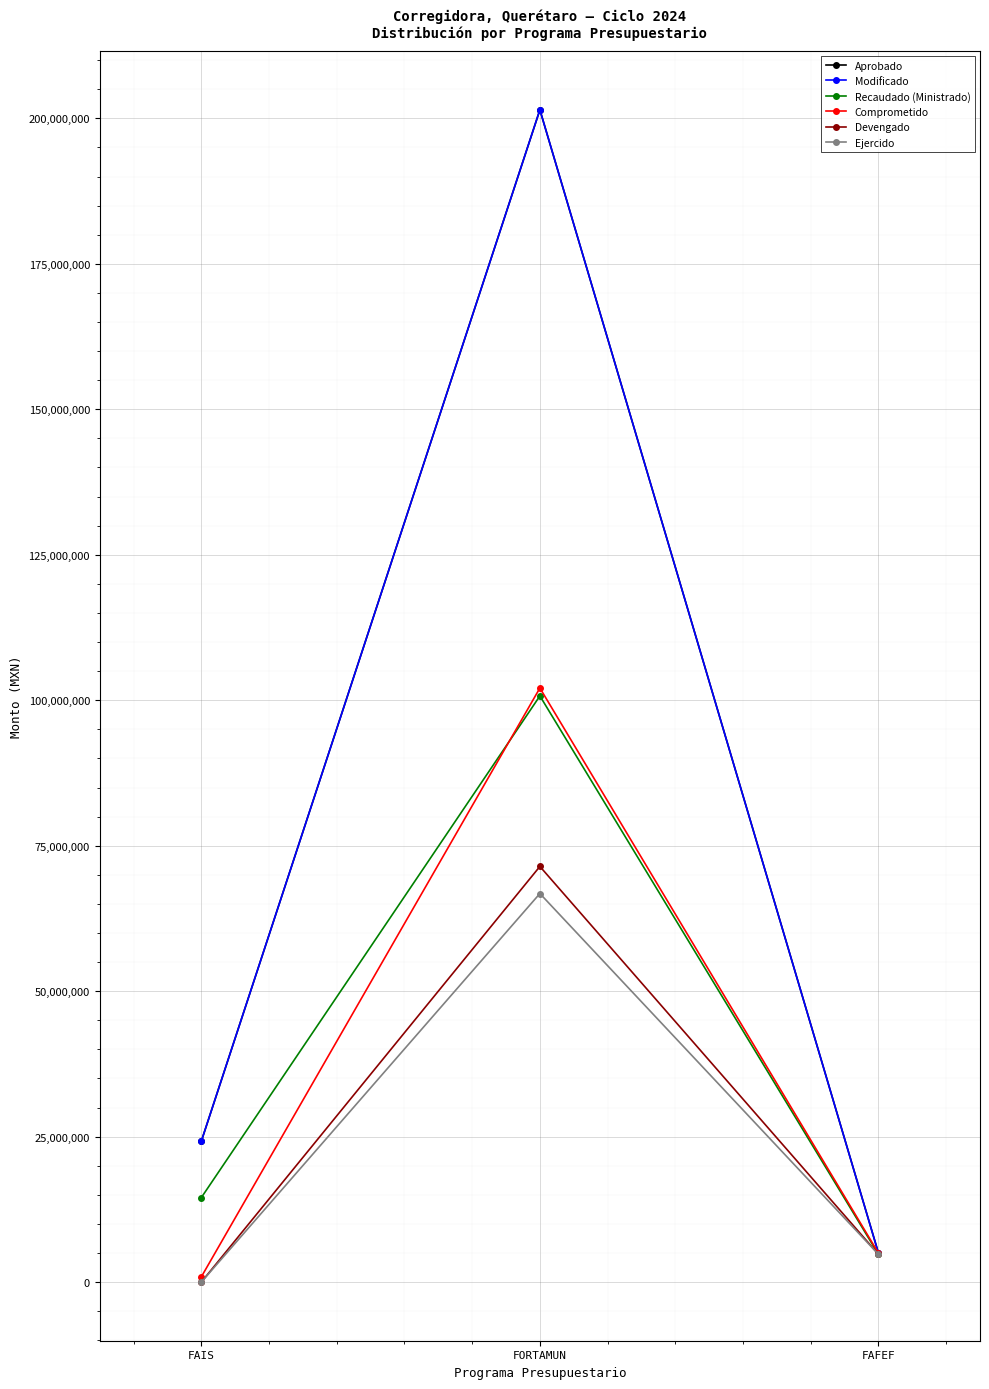

What is the approximate value of Comprometido at FAIS?

905850.1